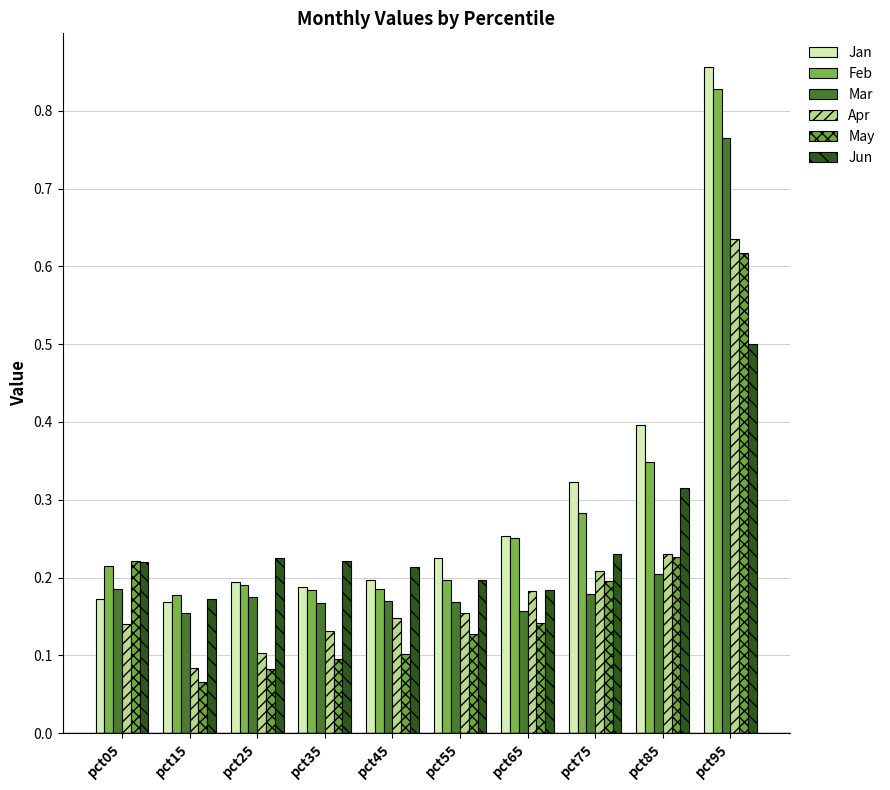

Is it true that May equals 0.2 at pct85?

True